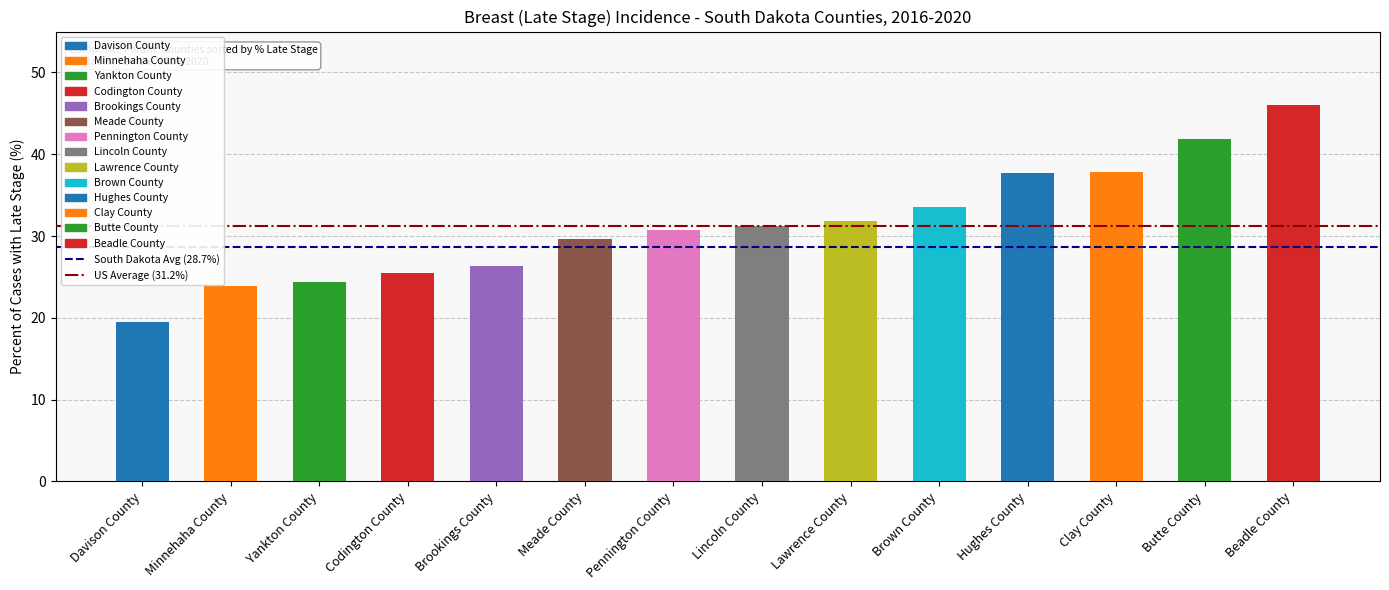

Is it true that US Average (31.2%) equals 31.2 at Minnehaha County?

True